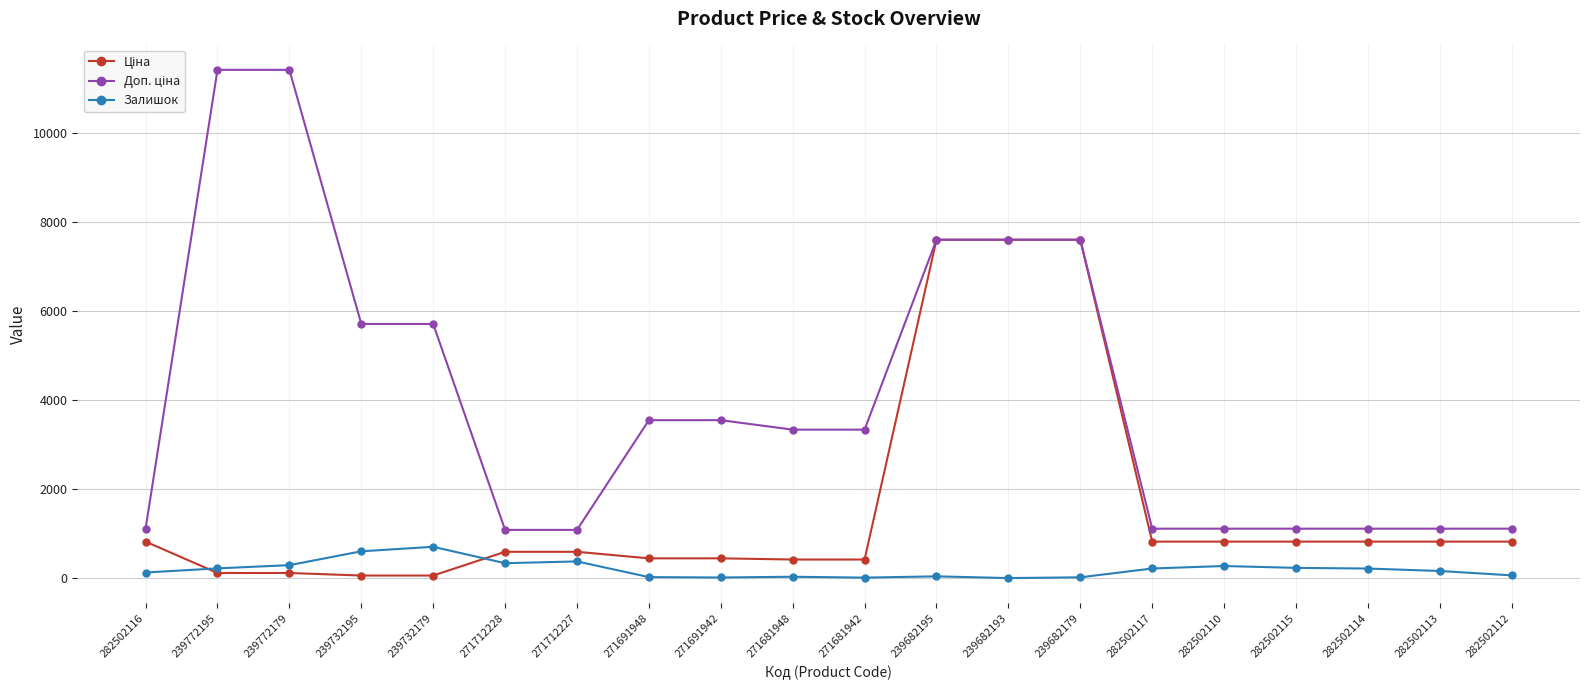

What is the difference between the Залишок values at 271681948 and 239732195?

571.0